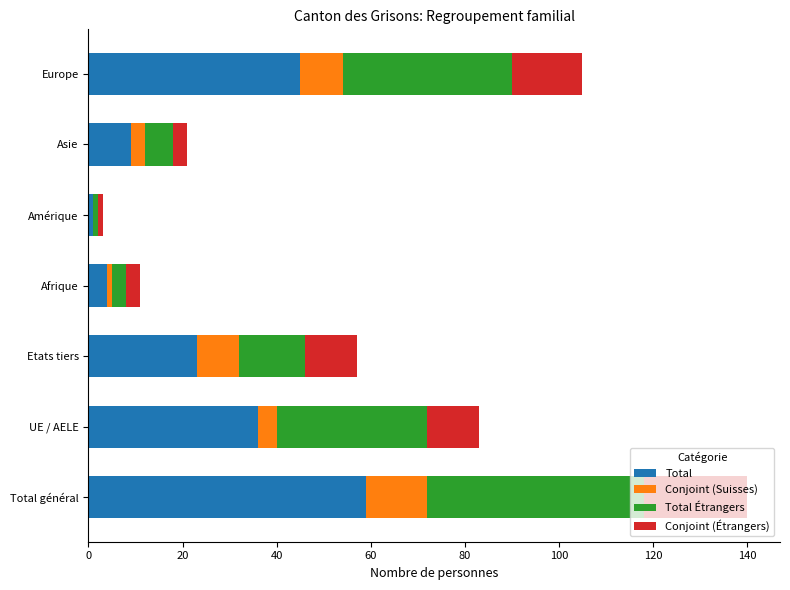

At which category is the sum across all series the highest?

Total général